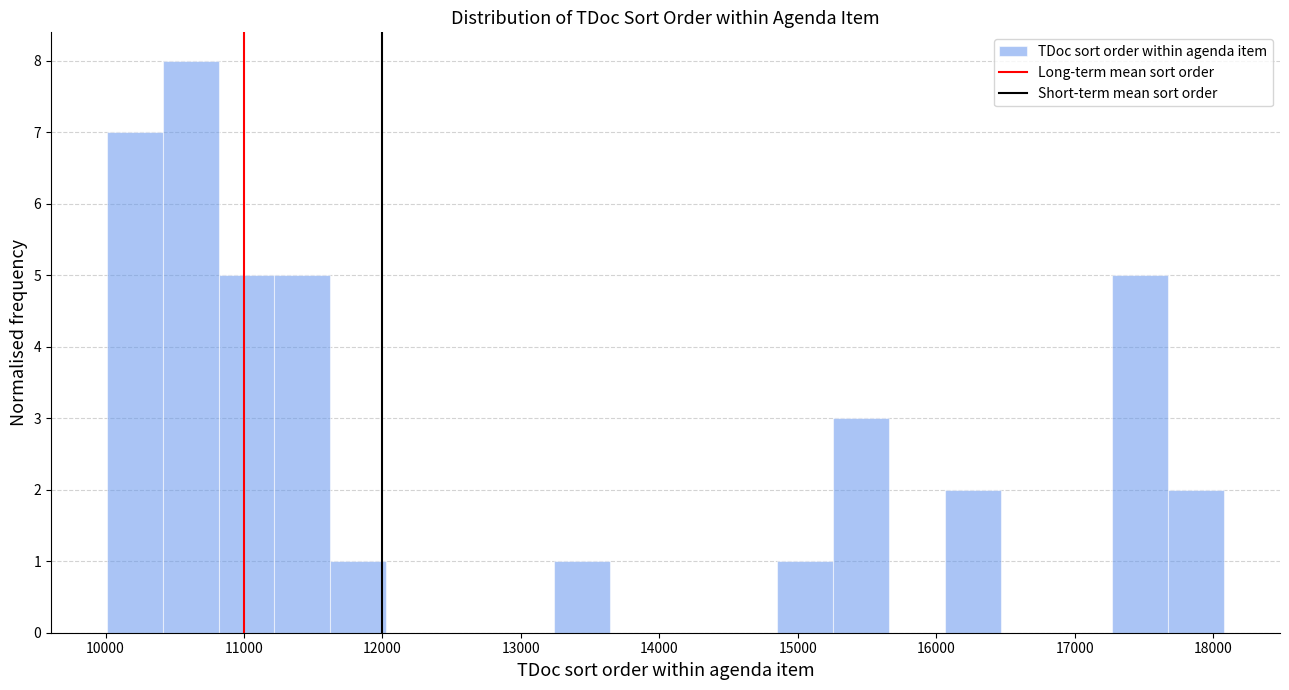

Which range on the x-axis has the tallest bar?

10400 to 10800